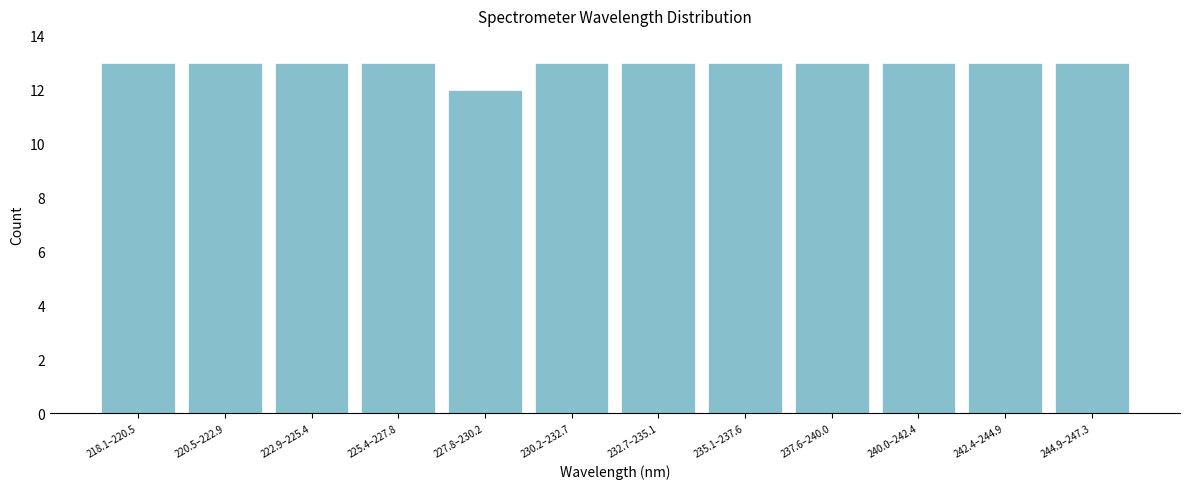

Reading left to right, list all the values displayed in this chart.

218.1–220.5=13	220.5–222.9=13	222.9–225.4=13	225.4–227.8=13	227.8–230.2=12	230.2–232.7=13	232.7–235.1=13	235.1–237.6=13	237.6–240.0=13	240.0–242.4=13	242.4–244.9=13	244.9–247.3=13